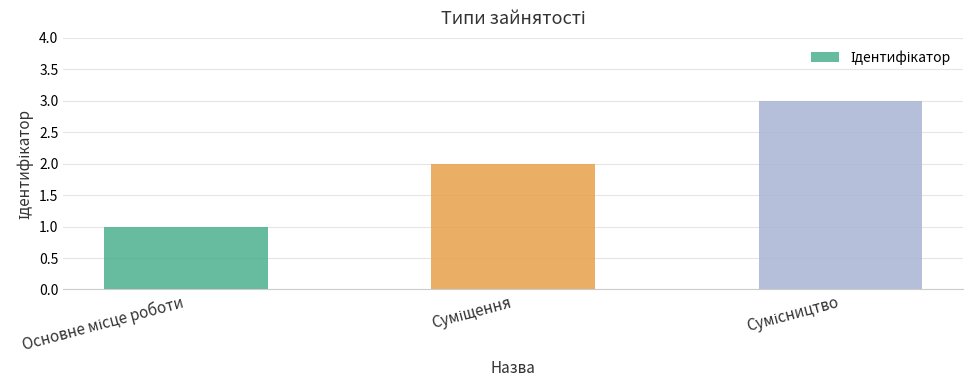

What is the value of the 3rd bar from the left?

3